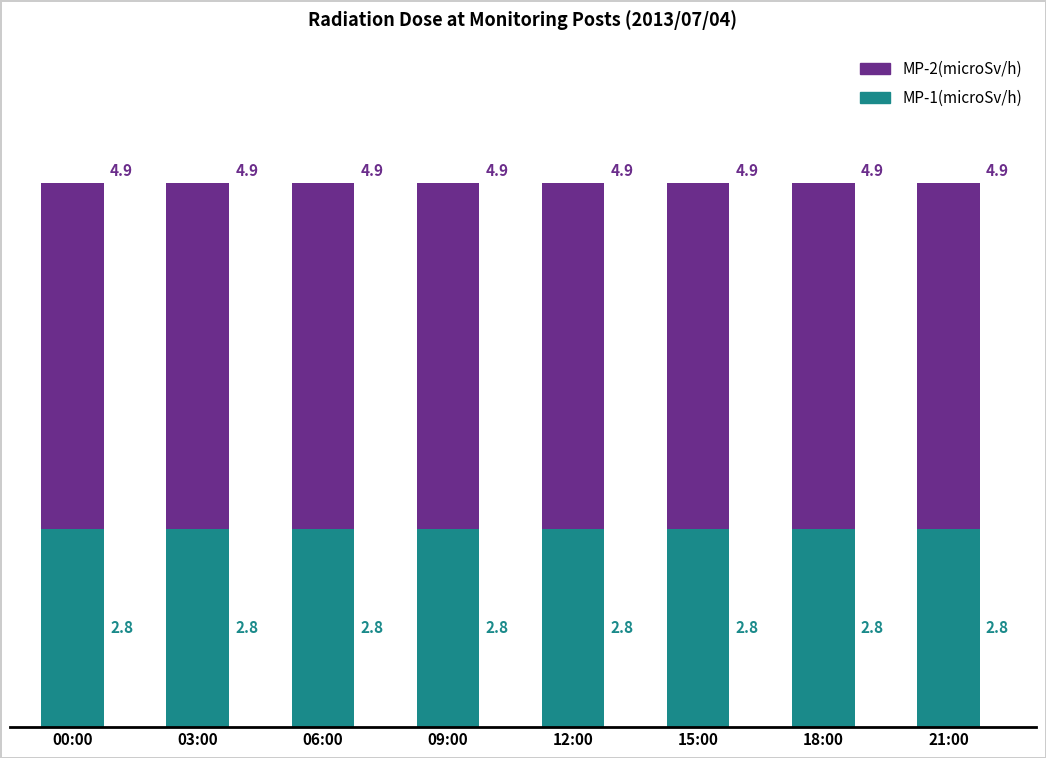

How many bars are there in total?

8